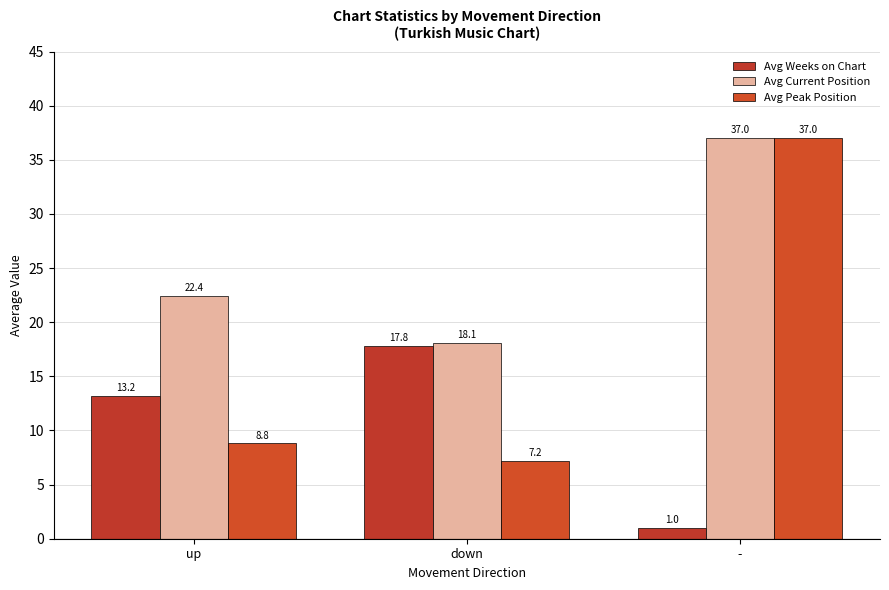

What is the sum of all Avg Weeks on Chart values?

32.0